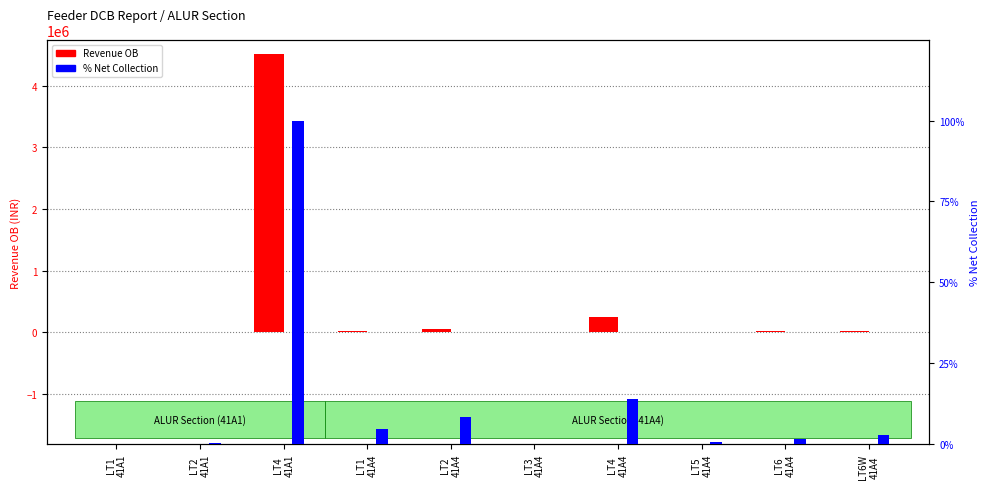

At how many categories does at least one series exceed 54000?

2